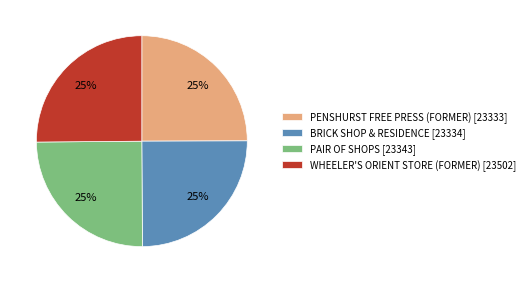

How many segments does this pie chart have?

4